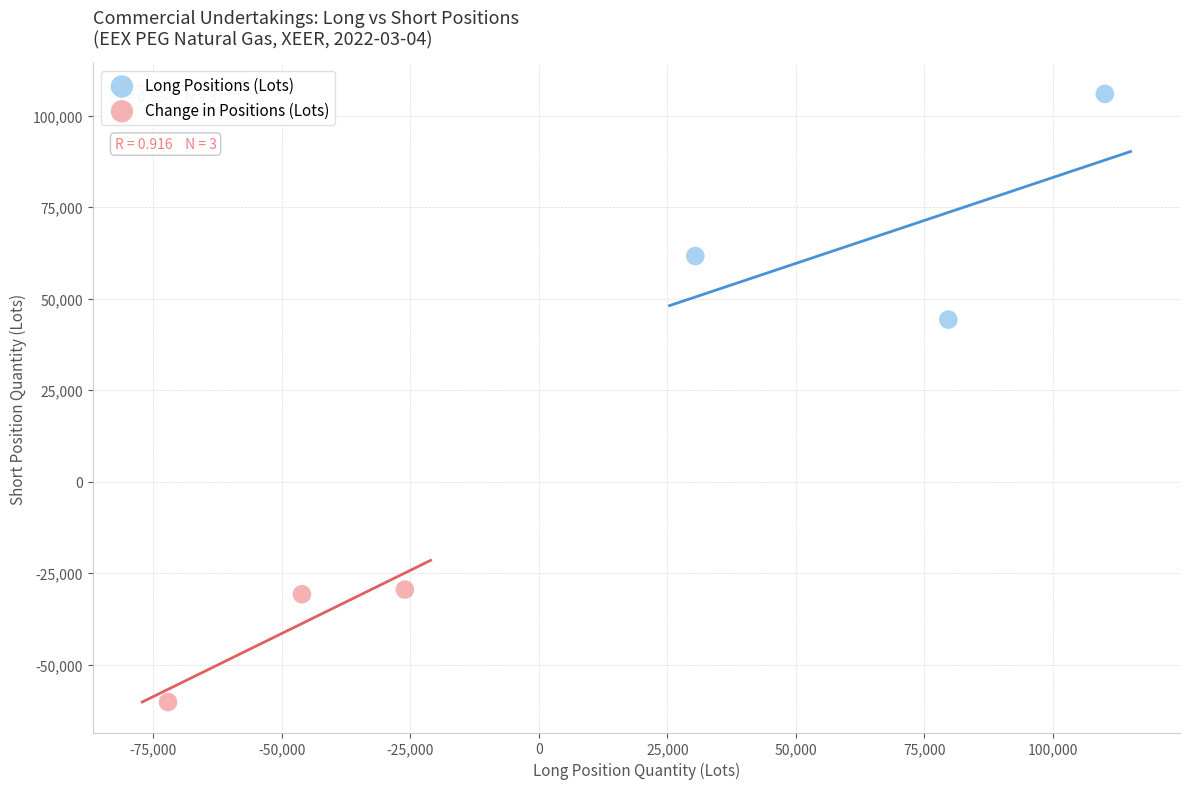

Which series reaches the maximum Y coordinate?

Long Positions (Lots)